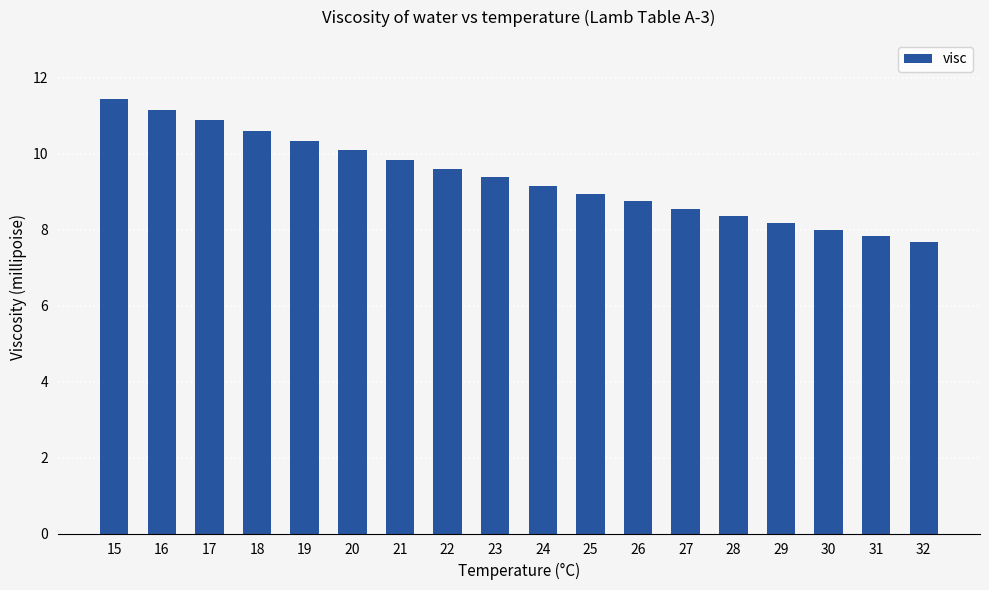

The value at 27 is 3.6. True or false?

False